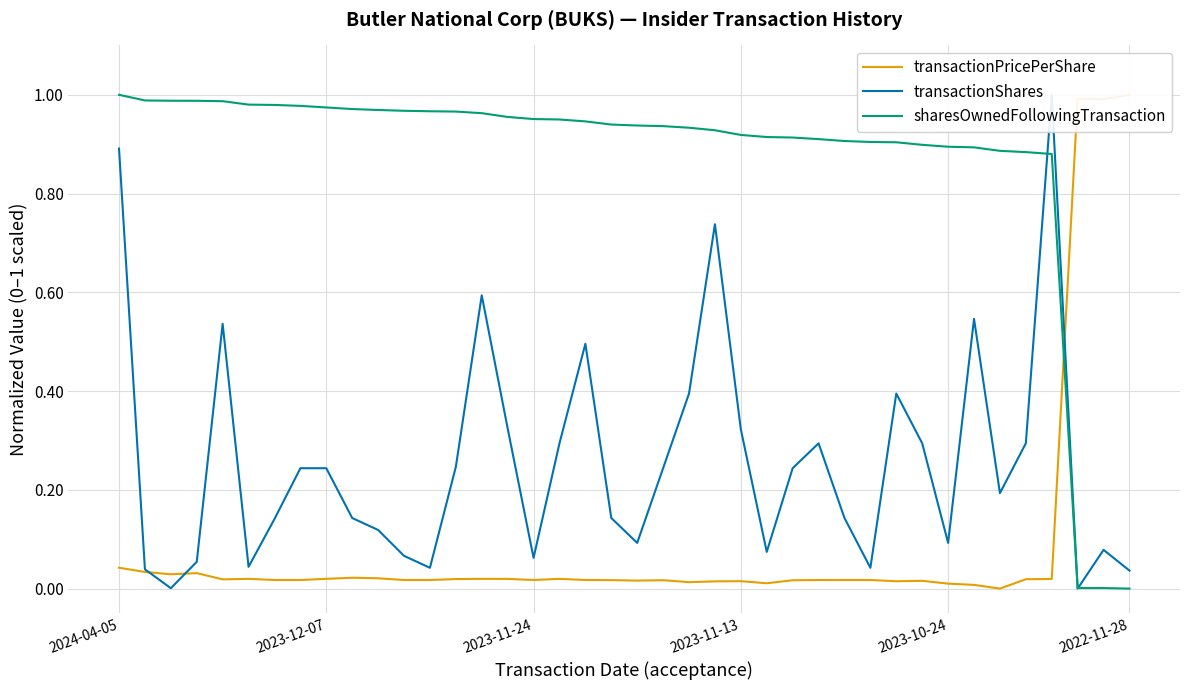

What is the sum of the transactionShares values at 35 and 22?

0.7